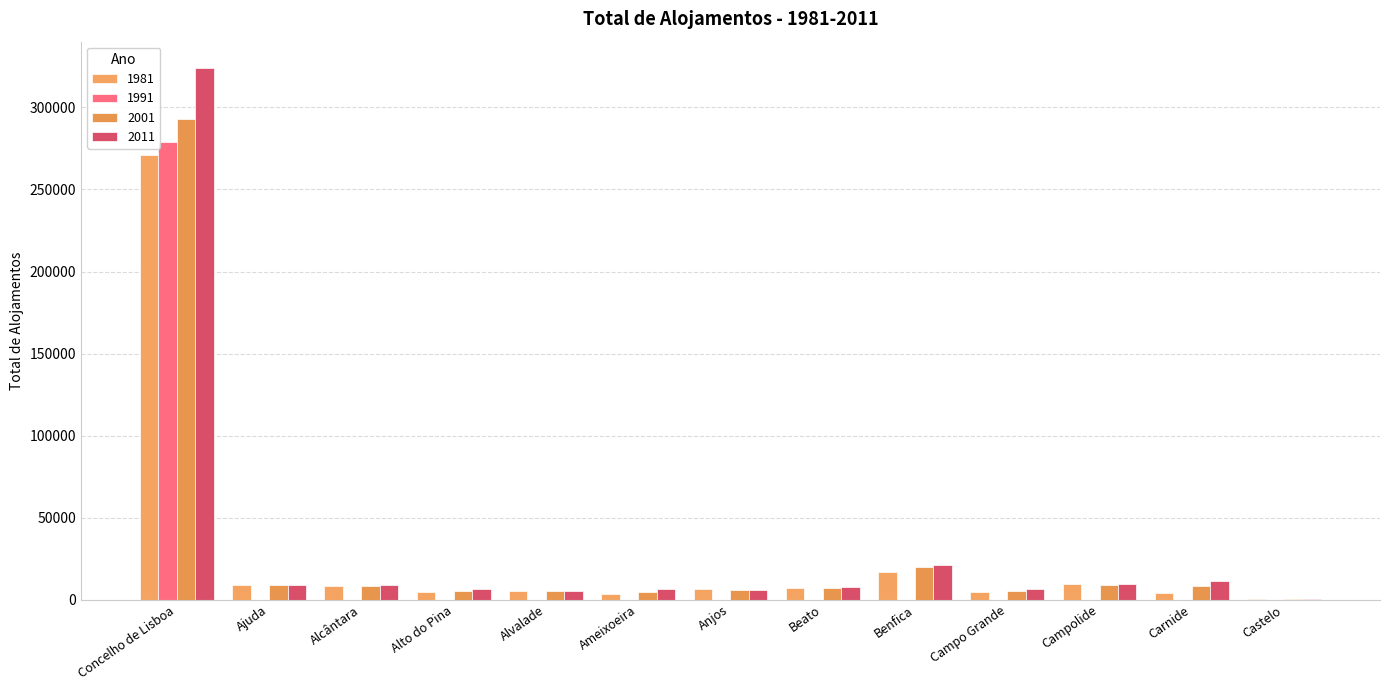

What is the difference between the second highest and second lowest values in the 2011 series?

15821